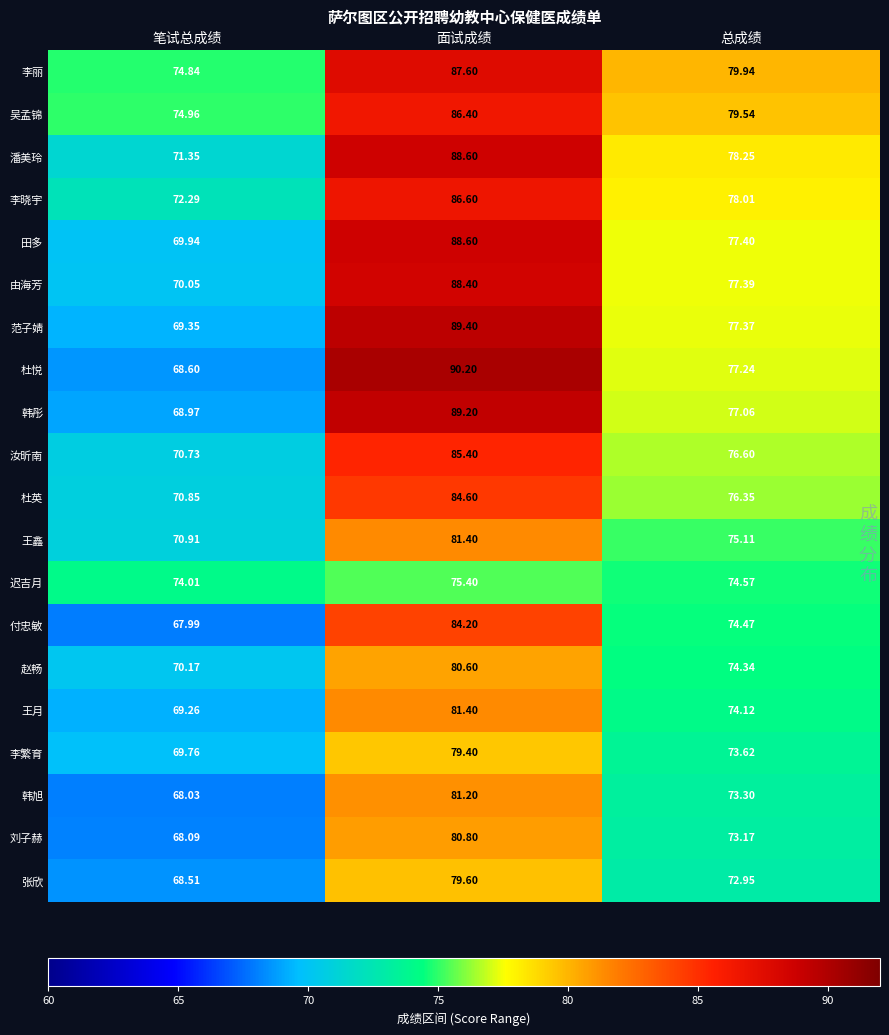

Which series changed the most between 面试成绩 and 总成绩?

杜悦